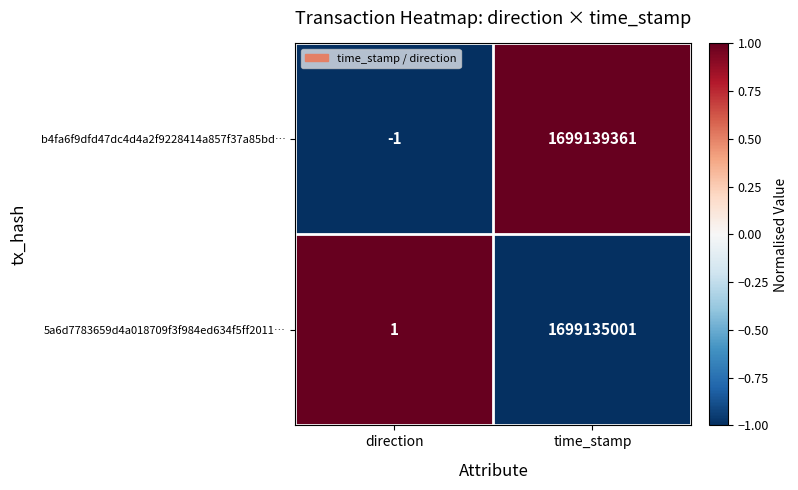

Reading left to right, list all the values displayed in this chart.

b4fa6f9dfd47dc4d4a2f9228414a857f37a85bd…: direction=-1	time_stamp=1699139361
5a6d7783659d4a018709f3f984ed634f5ff2011…: direction=1	time_stamp=1699135001